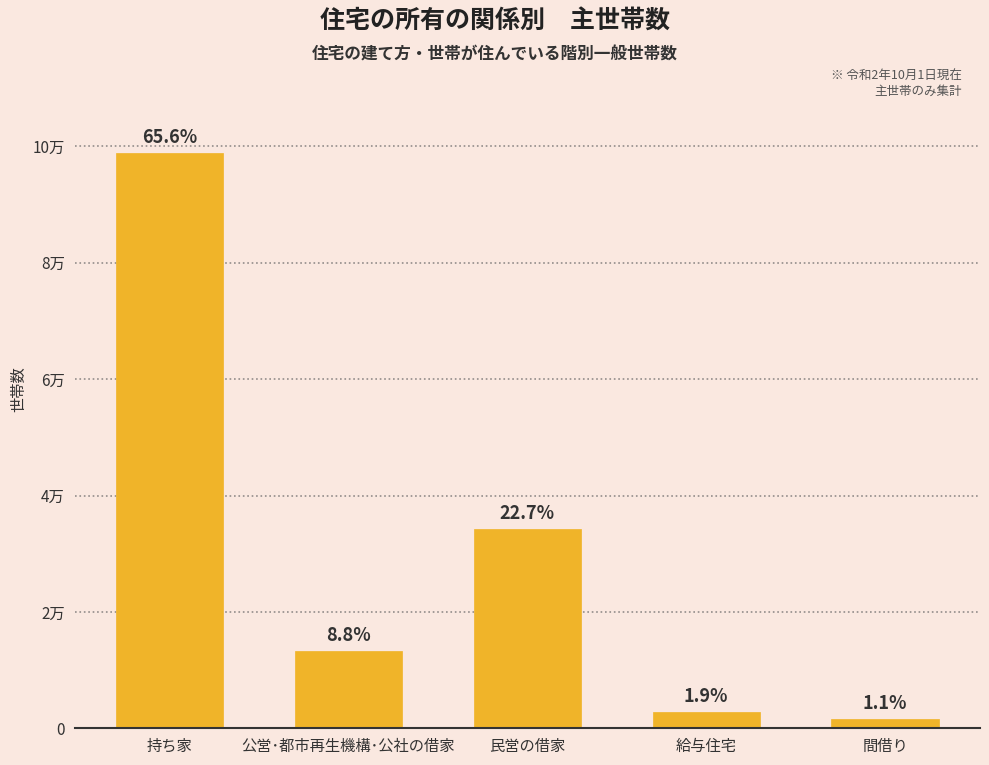

How many values exceed 13327?

2